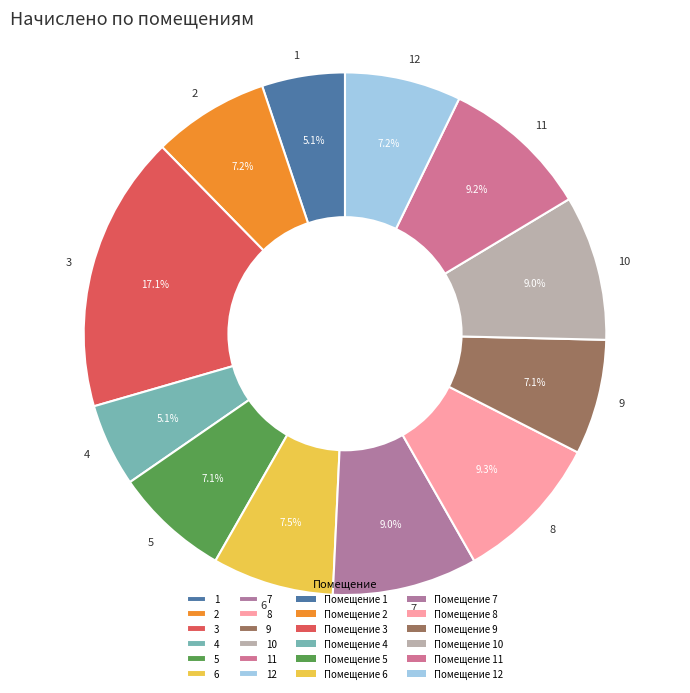

Count the number of slices in the pie.

12